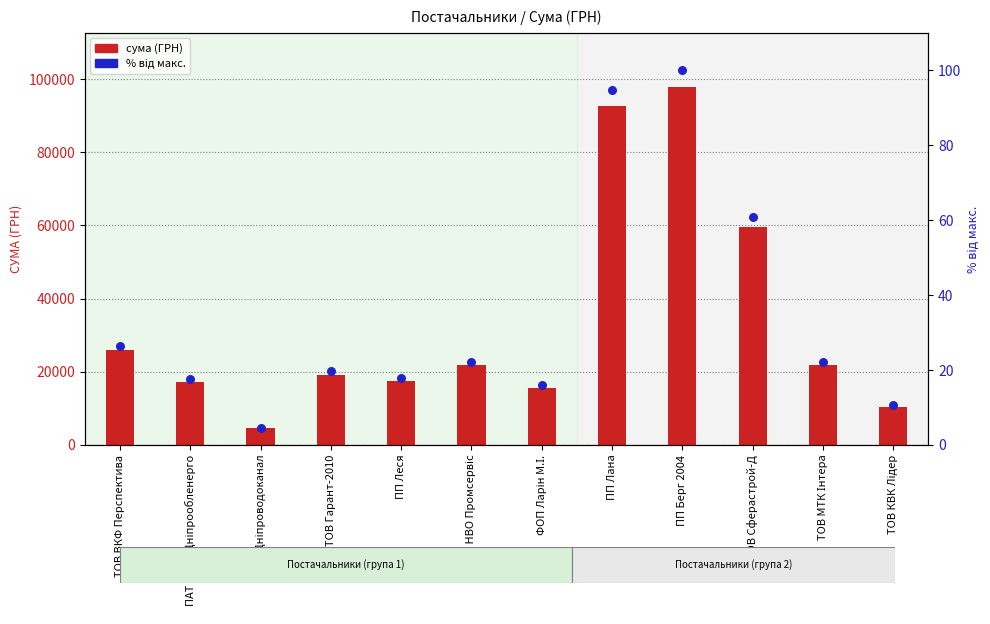

Which series contains the highest Y value?

сума (ГРН)